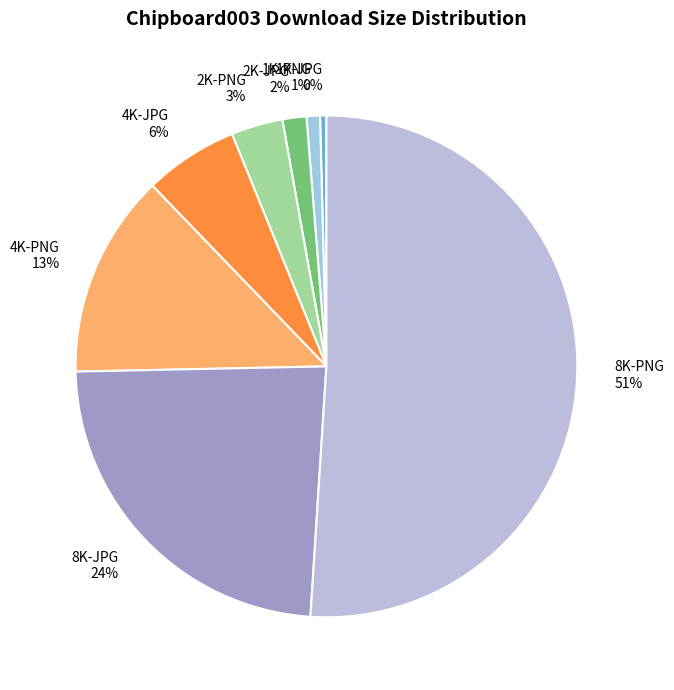

Is 4K-PNG the majority of the pie?

No